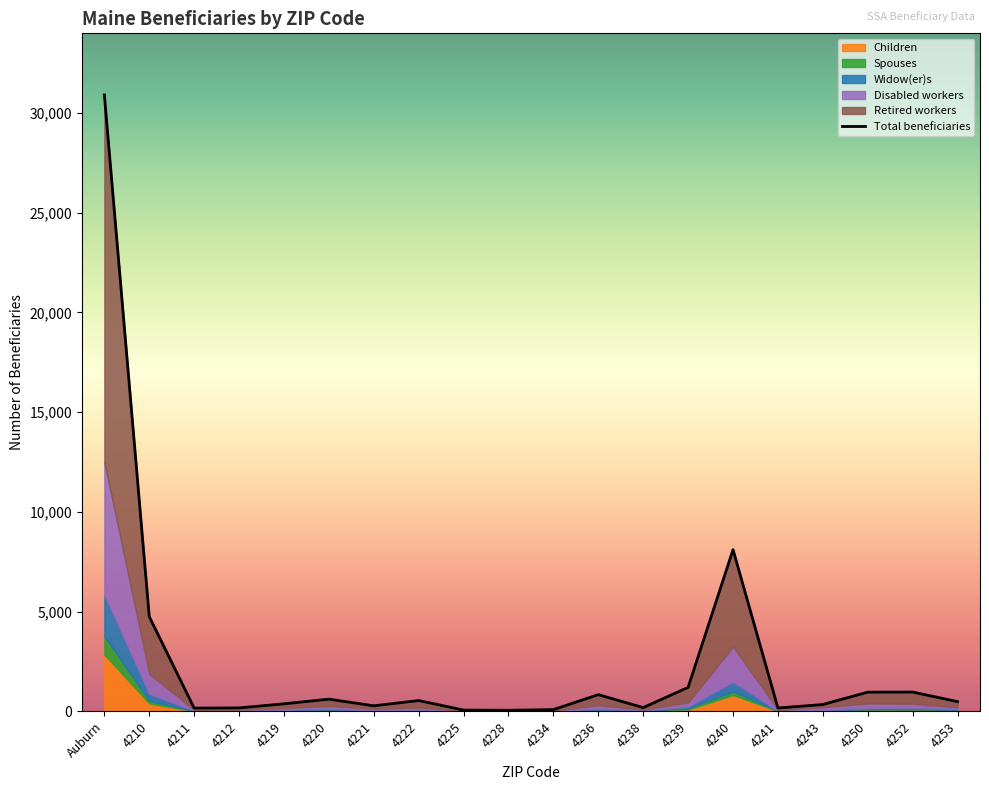

True or false: the data shows 1656 at 4239.

False